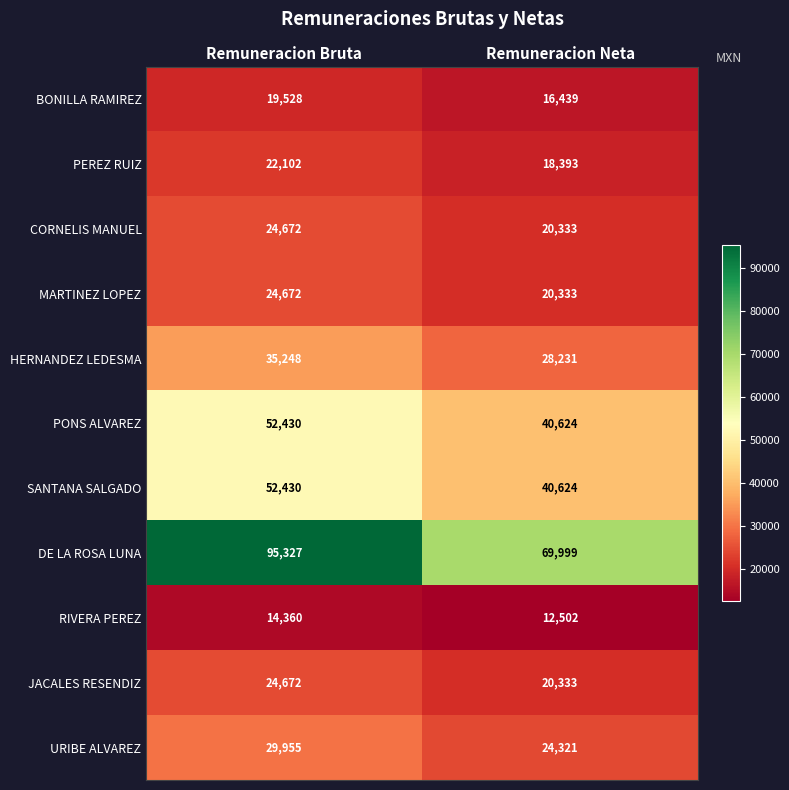

How many categories are shown in the chart?

2